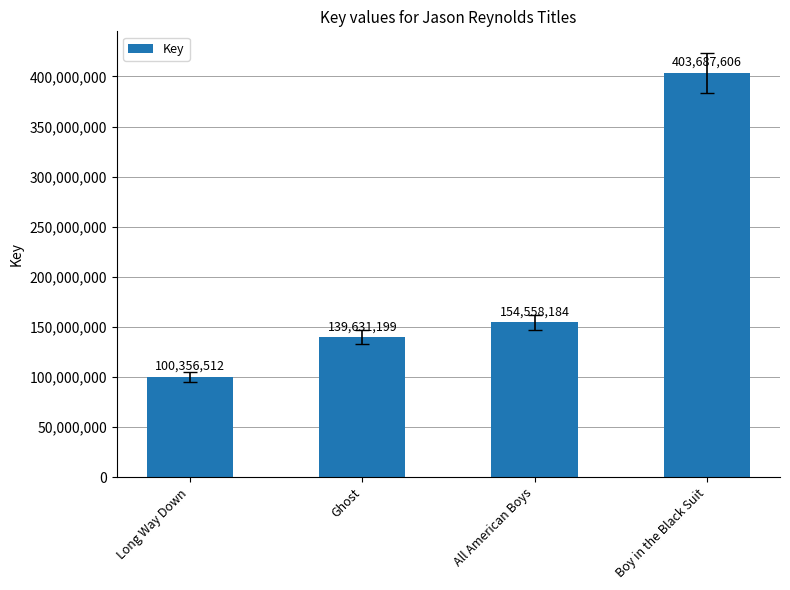

What is the sum of all values?

798233501